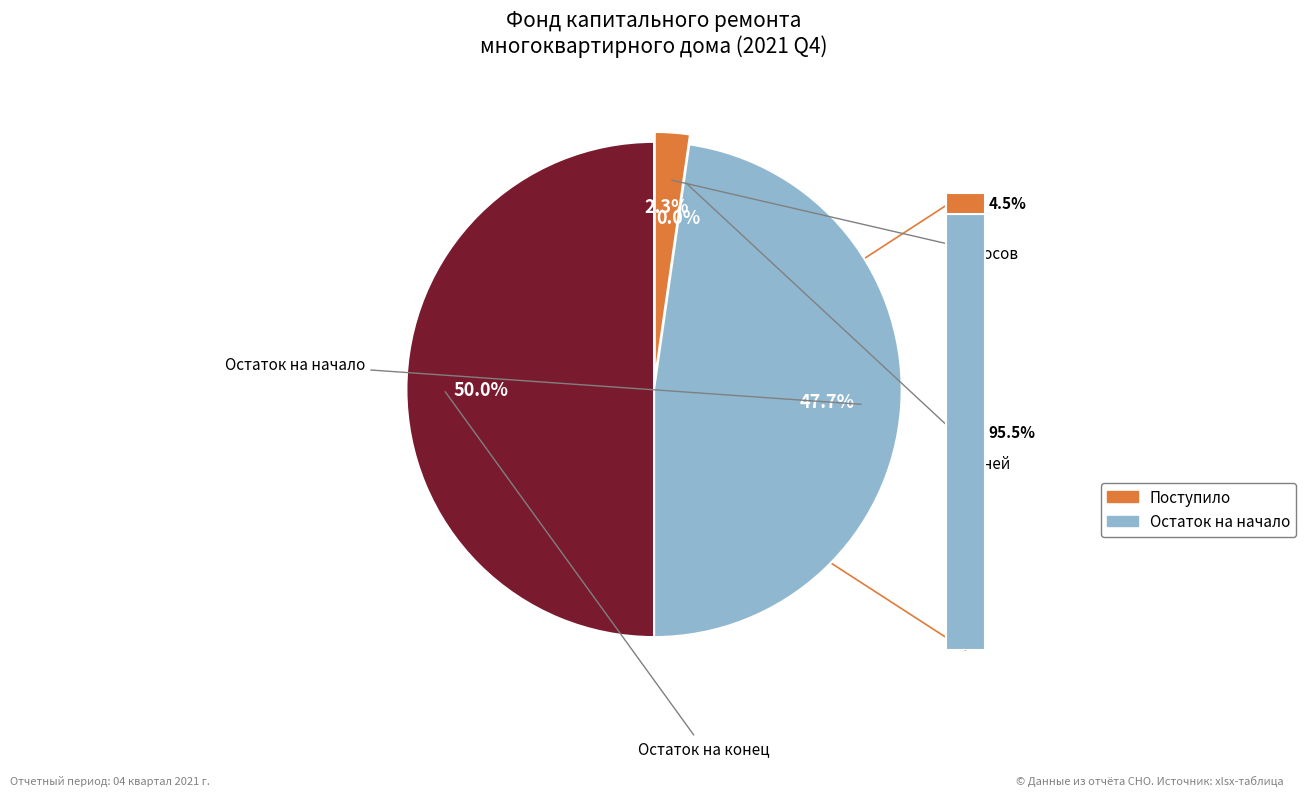

To the nearest percent, what portion does Остаток на начало represent?

48%